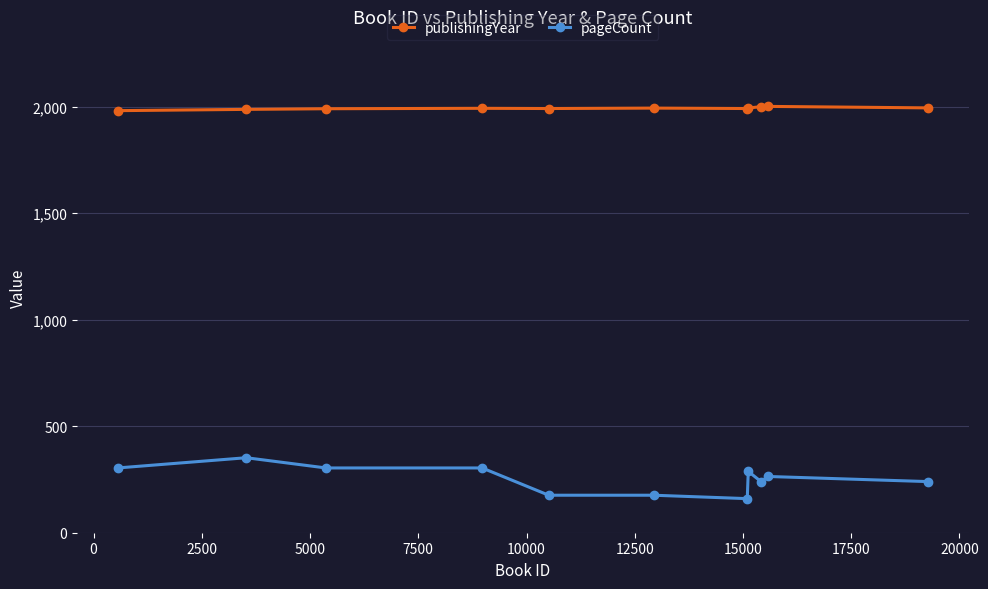

Which series has the largest range (max minus min)?

pageCount